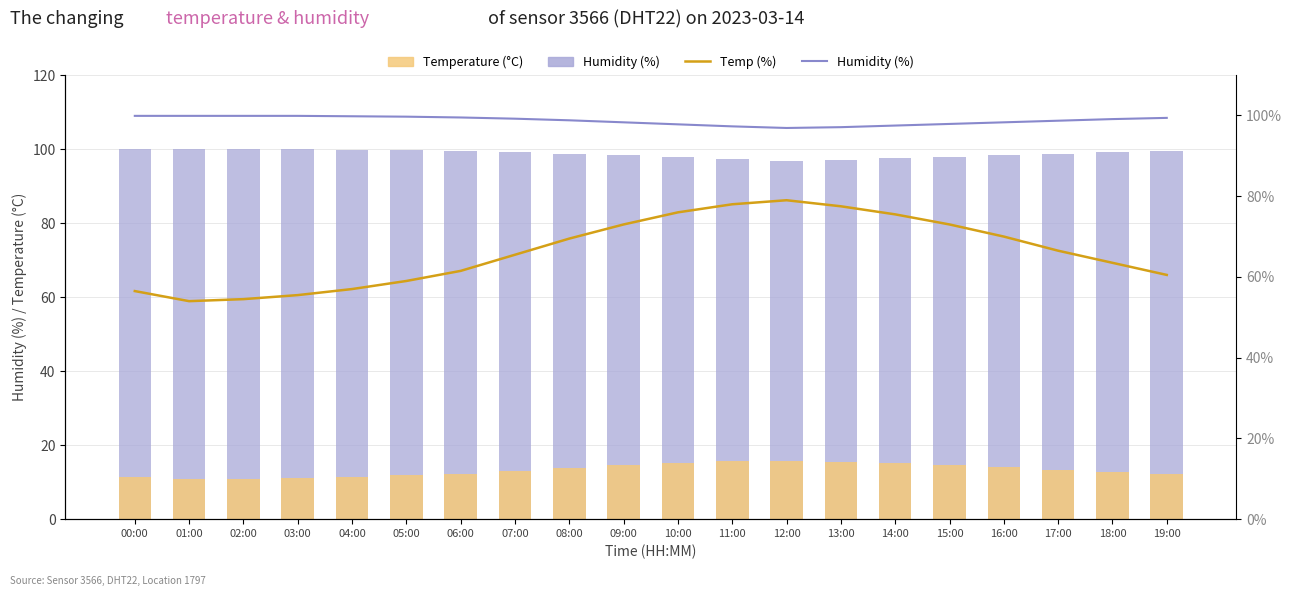

Between 14:00 and 16:00, which series saw the biggest shift?

temperature (%)